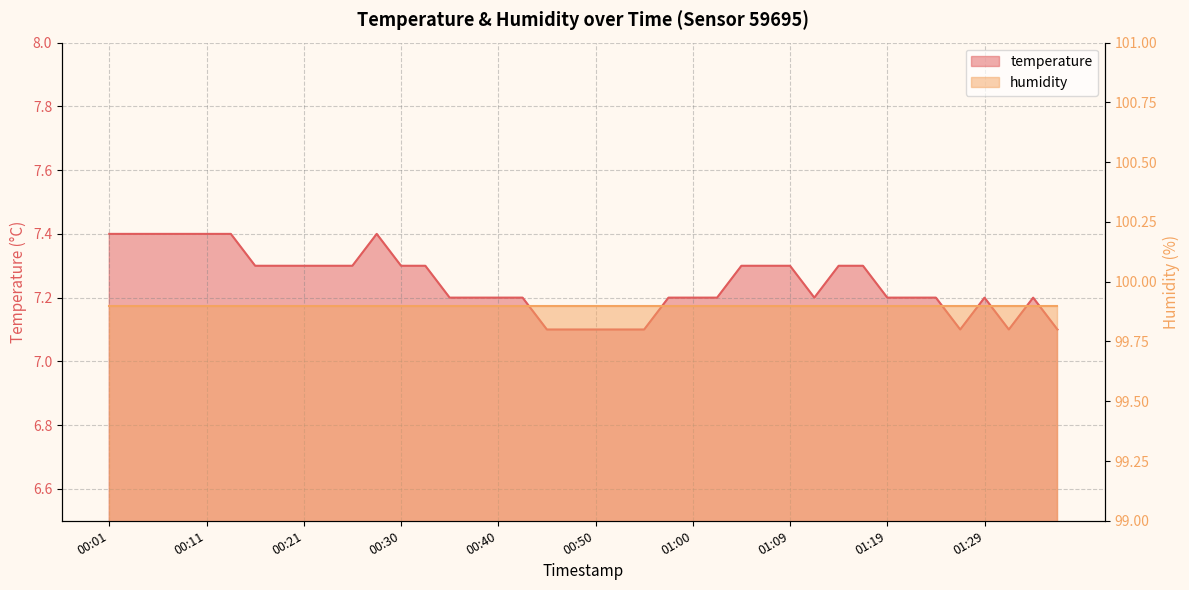

What is the difference between the second highest and minimum values?

0.3